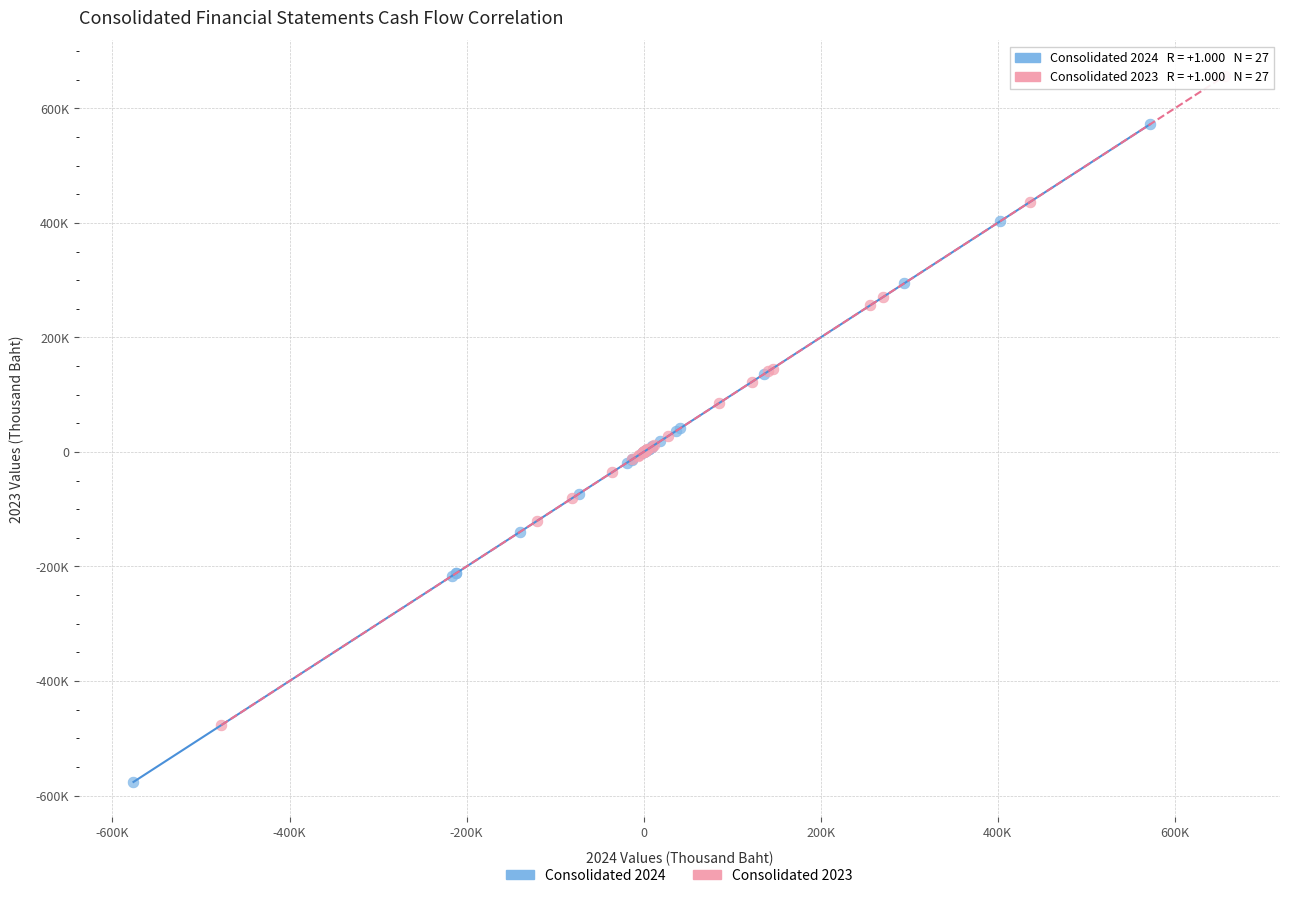

Which series has the largest Y range (max minus min)?

Consolidated 2024